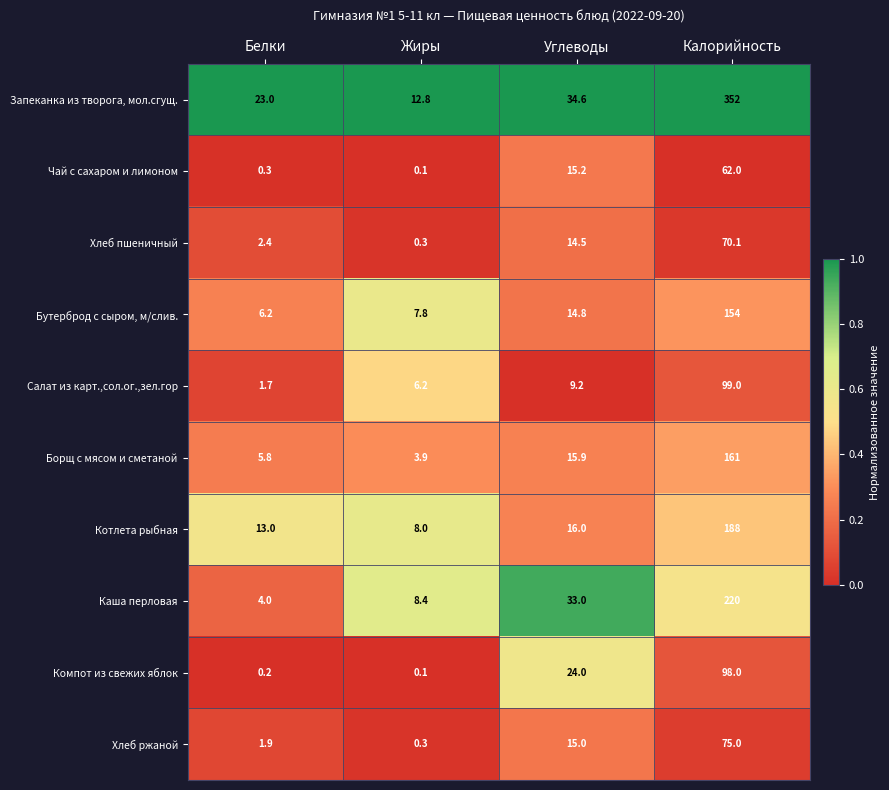

Which category has the lowest value in the Хлеб ржаной series?

Жиры